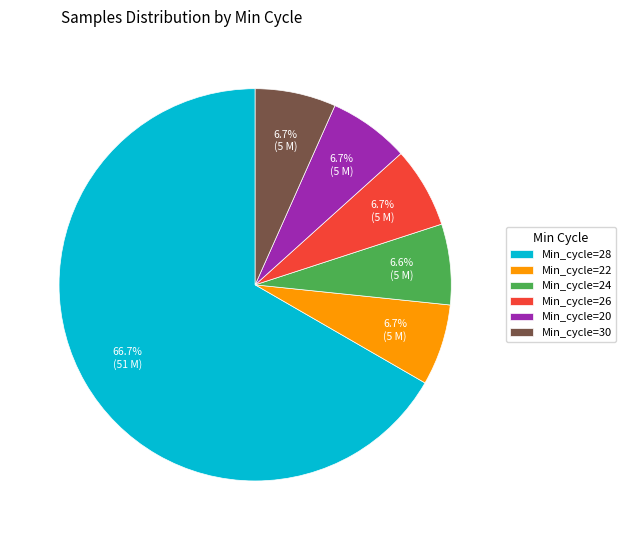

Which slice is the largest?

Min_cycle=28